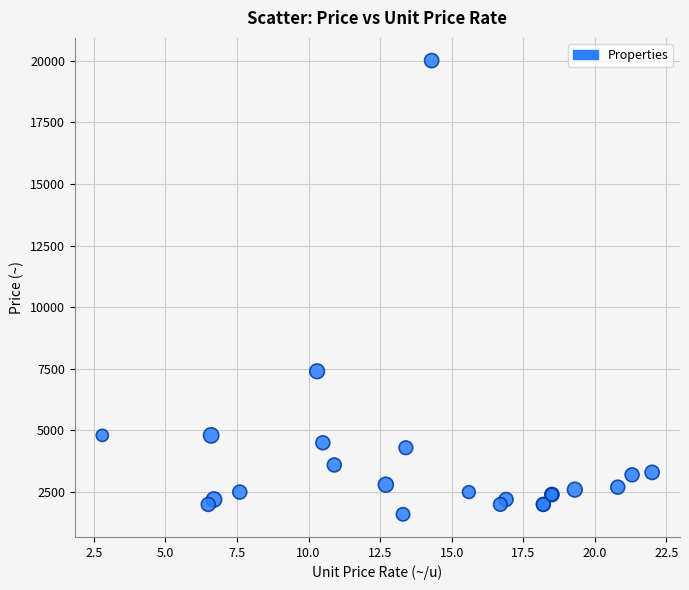

What Y value in the scatter plot is closest to 10800?

7400